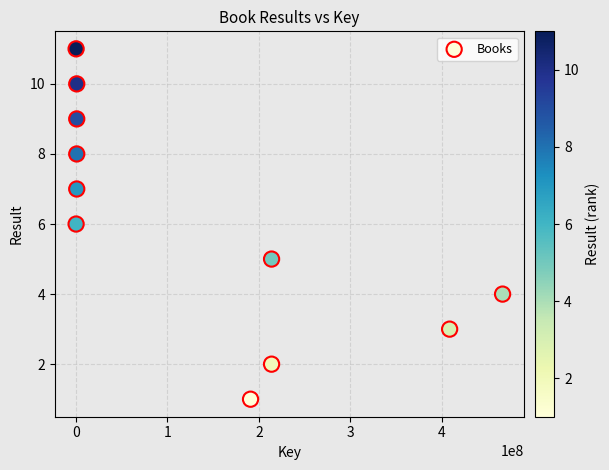

What is the range of X values (max minus min)?

466814339